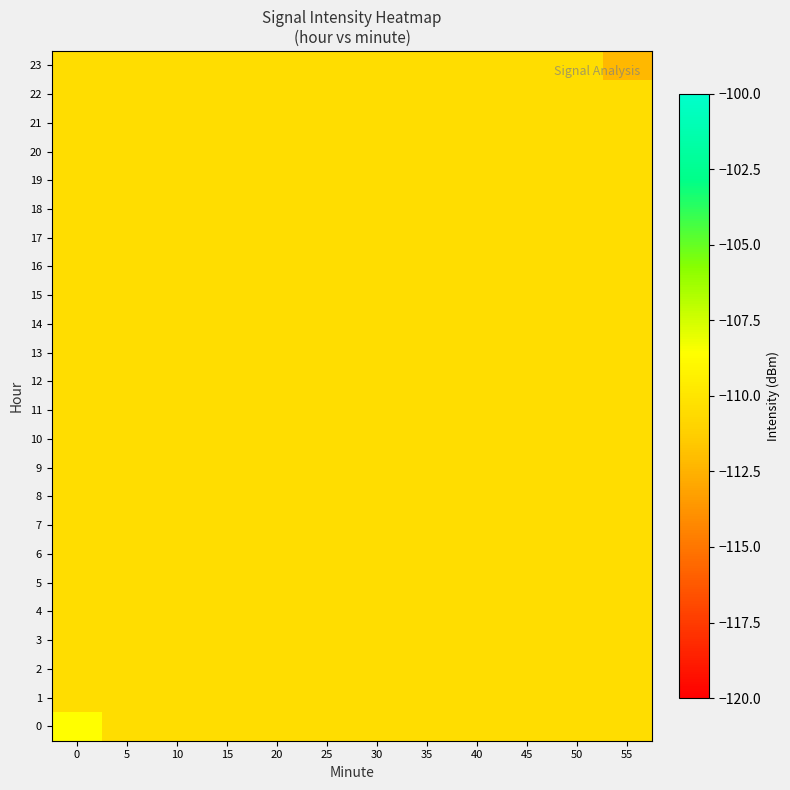

Reading right to left, list all the values displayed in this chart.

0: 55=-110.4	50=-110.4	45=-110.4	40=-110.4	35=-110.4	30=-110.4	25=-110.4	20=-110.4	15=-110.4	10=-110.4	5=-110.4	0=-108.6
1: 55=-110.4	50=-110.4	45=-110.4	40=-110.4	35=-110.4	30=-110.4	25=-110.4	20=-110.4	15=-110.4	10=-110.4	5=-110.4	0=-110.4
2: 55=-110.4	50=-110.4	45=-110.4	40=-110.4	35=-110.4	30=-110.4	25=-110.4	20=-110.4	15=-110.4	10=-110.4	5=-110.4	0=-110.4
3: 55=-110.4	50=-110.4	45=-110.4	40=-110.4	35=-110.4	30=-110.4	25=-110.4	20=-110.4	15=-110.4	10=-110.4	5=-110.4	0=-110.4
4: 55=-110.4	50=-110.4	45=-110.4	40=-110.4	35=-110.4	30=-110.4	25=-110.4	20=-110.4	15=-110.4	10=-110.4	5=-110.4	0=-110.4
5: 55=-110.4	50=-110.4	45=-110.4	40=-110.4	35=-110.4	30=-110.4	25=-110.4	20=-110.4	15=-110.4	10=-110.4	5=-110.4	0=-110.4
6: 55=-110.4	50=-110.4	45=-110.4	40=-110.4	35=-110.4	30=-110.4	25=-110.4	20=-110.4	15=-110.4	10=-110.4	5=-110.4	0=-110.4
7: 55=-110.4	50=-110.4	45=-110.4	40=-110.4	35=-110.4	30=-110.4	25=-110.4	20=-110.4	15=-110.4	10=-110.4	5=-110.4	0=-110.4
8: 55=-110.4	50=-110.4	45=-110.4	40=-110.4	35=-110.4	30=-110.4	25=-110.4	20=-110.4	15=-110.4	10=-110.4	5=-110.4	0=-110.4
9: 55=-110.4	50=-110.4	45=-110.4	40=-110.4	35=-110.4	30=-110.4	25=-110.4	20=-110.4	15=-110.4	10=-110.4	5=-110.4	0=-110.4
10: 55=-110.4	50=-110.4	45=-110.4	40=-110.4	35=-110.4	30=-110.4	25=-110.4	20=-110.4	15=-110.4	10=-110.4	5=-110.4	0=-110.4
11: 55=-110.4	50=-110.4	45=-110.4	40=-110.4	35=-110.4	30=-110.4	25=-110.4	20=-110.4	15=-110.4	10=-110.4	5=-110.4	0=-110.4
12: 55=-110.4	50=-110.4	45=-110.4	40=-110.4	35=-110.4	30=-110.4	25=-110.4	20=-110.4	15=-110.4	10=-110.4	5=-110.4	0=-110.4
13: 55=-110.4	50=-110.4	45=-110.4	40=-110.4	35=-110.4	30=-110.4	25=-110.4	20=-110.4	15=-110.4	10=-110.4	5=-110.4	0=-110.4
14: 55=-110.4	50=-110.4	45=-110.4	40=-110.4	35=-110.4	30=-110.4	25=-110.4	20=-110.4	15=-110.4	10=-110.4	5=-110.4	0=-110.4
15: 55=-110.4	50=-110.4	45=-110.4	40=-110.4	35=-110.4	30=-110.4	25=-110.4	20=-110.4	15=-110.4	10=-110.4	5=-110.4	0=-110.4
16: 55=-110.4	50=-110.4	45=-110.4	40=-110.4	35=-110.4	30=-110.4	25=-110.4	20=-110.4	15=-110.4	10=-110.4	5=-110.4	0=-110.4
17: 55=-110.4	50=-110.4	45=-110.4	40=-110.4	35=-110.4	30=-110.4	25=-110.4	20=-110.4	15=-110.4	10=-110.4	5=-110.4	0=-110.4
18: 55=-110.4	50=-110.4	45=-110.4	40=-110.4	35=-110.4	30=-110.4	25=-110.4	20=-110.4	15=-110.4	10=-110.4	5=-110.4	0=-110.4
19: 55=-110.4	50=-110.4	45=-110.4	40=-110.4	35=-110.4	30=-110.4	25=-110.4	20=-110.4	15=-110.4	10=-110.4	5=-110.4	0=-110.4
20: 55=-110.4	50=-110.4	45=-110.4	40=-110.4	35=-110.4	30=-110.4	25=-110.4	20=-110.4	15=-110.4	10=-110.4	5=-110.4	0=-110.4
21: 55=-110.4	50=-110.4	45=-110.4	40=-110.4	35=-110.4	30=-110.4	25=-110.4	20=-110.4	15=-110.4	10=-110.4	5=-110.4	0=-110.4
22: 55=-110.4	50=-110.4	45=-110.4	40=-110.4	35=-110.4	30=-110.4	25=-110.4	20=-110.4	15=-110.4	10=-110.4	5=-110.4	0=-110.4
23: 55=-112.2	50=-110.4	45=-110.4	40=-110.4	35=-110.4	30=-110.4	25=-110.4	20=-110.4	15=-110.4	10=-110.4	5=-110.4	0=-110.4